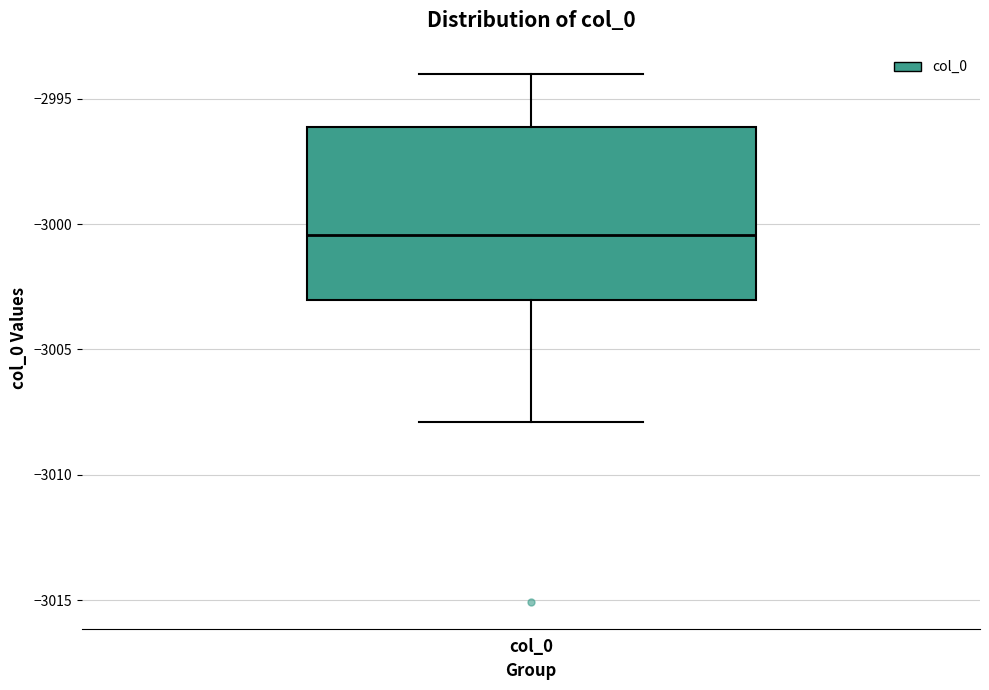

Transcribe this box plot: give where the median line is, the range the box spans, and where the two whiskers end, as read against the y-axis. The values are not printed on the chart, so give them approximately, as read against the axis.

median -3000.5, box -3003.0 to -2996.0, whiskers -3008.0 to -2994.0